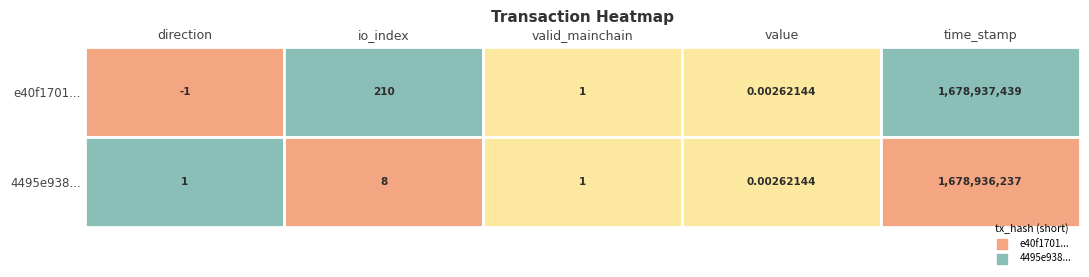

What is the spread (max minus min) of values at time_stamp?

1202.0